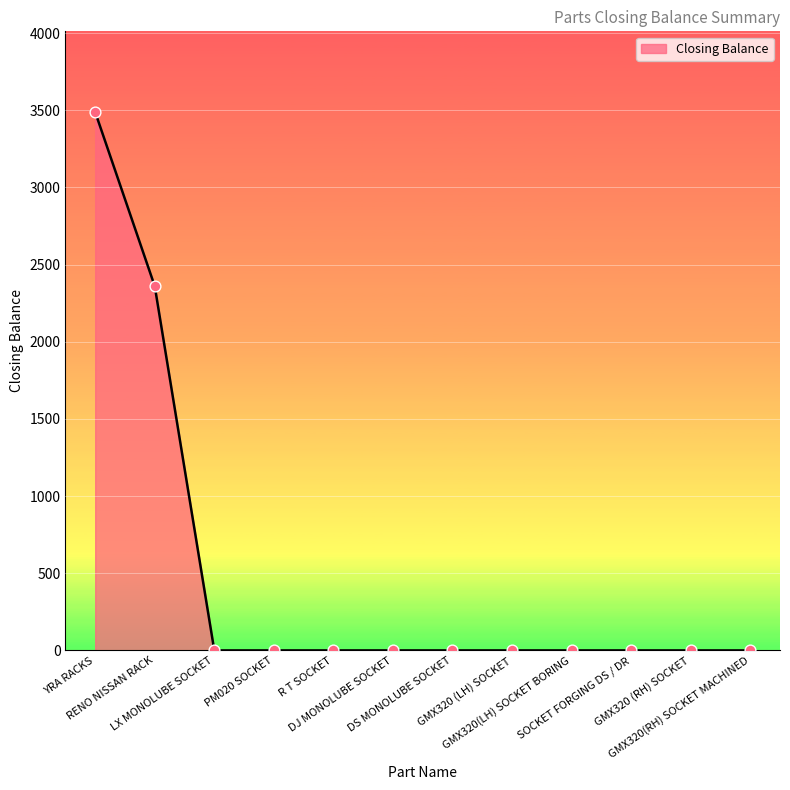

What is the change in value from YRA RACKS to PM020 SOCKET?

-3488